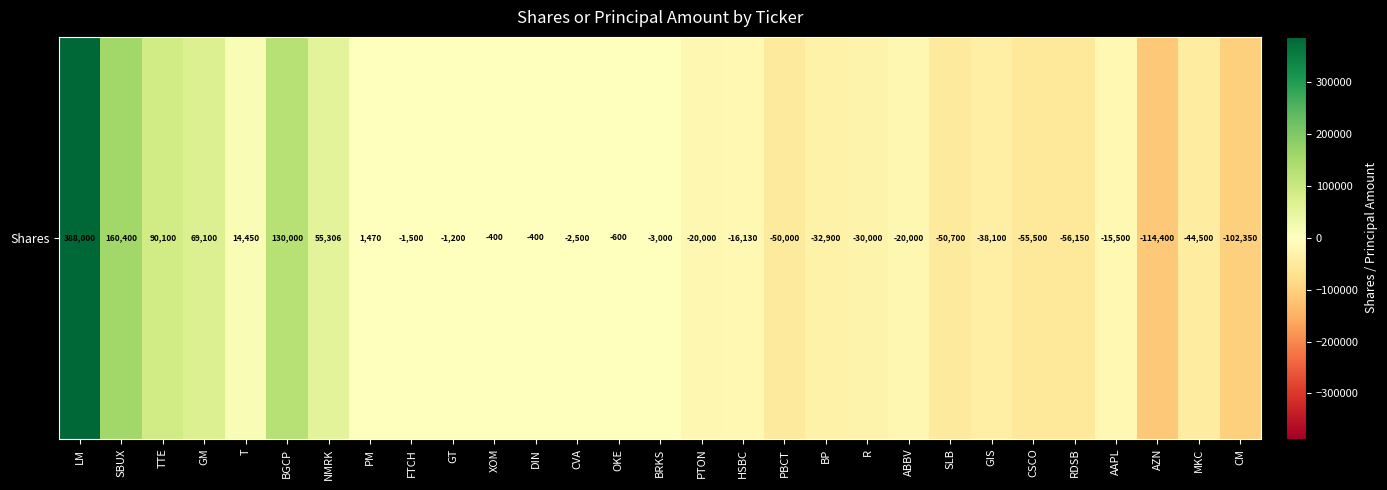

What is the smallest value displayed?

-114400